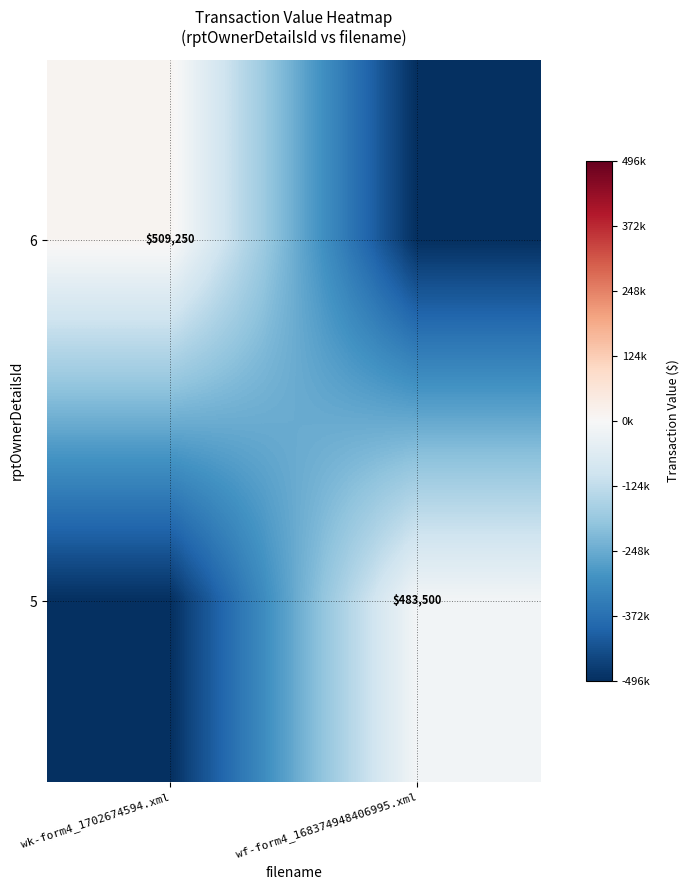

What is the spread (max minus min) of values at wk-form4_1702674594.xml?

509250